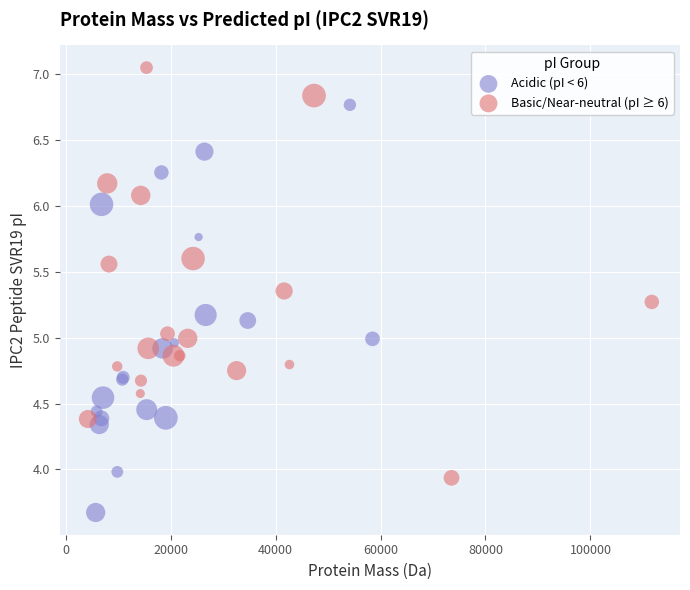

Which series reaches the maximum Y coordinate?

Basic/Near-neutral (pI ≥ 6)